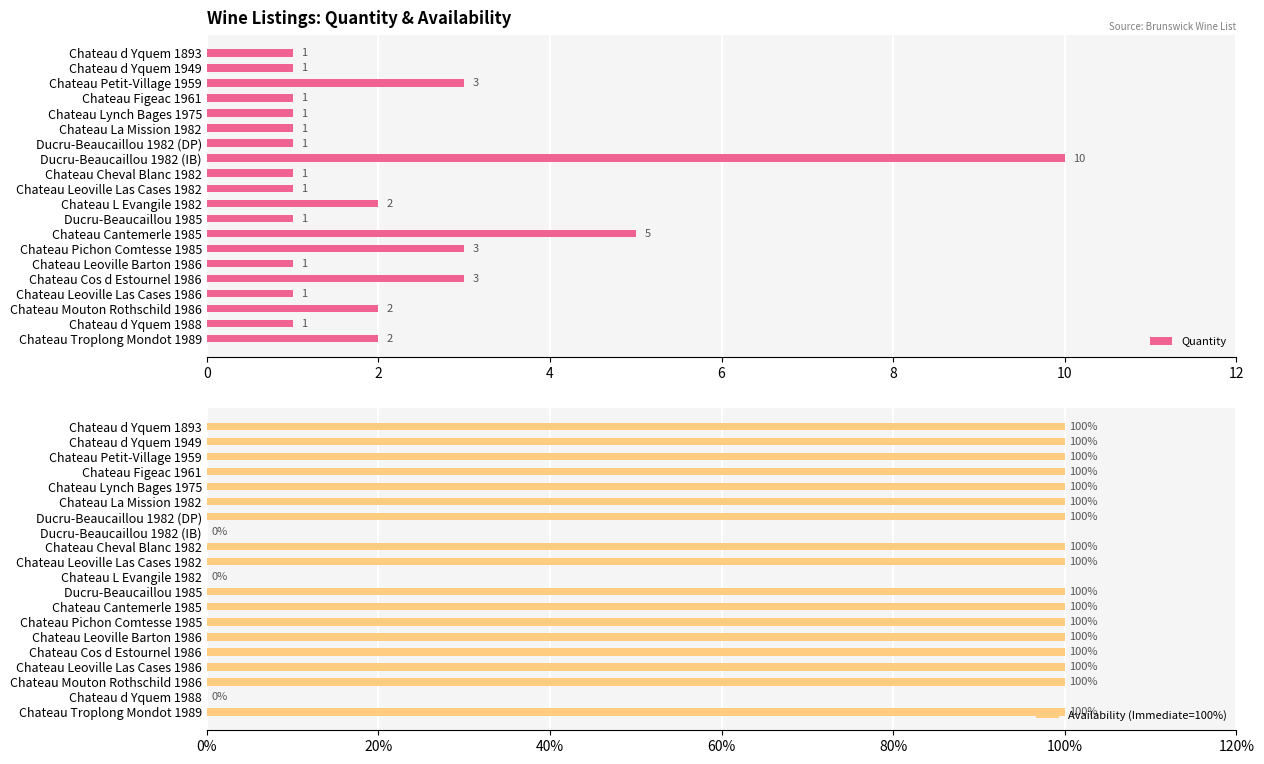

What is the highest value of the Quantity series?

10